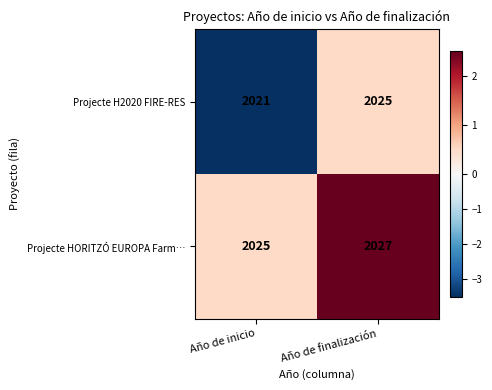

Reading left to right, extract all data points from this chart.

Projecte H2020 FIRE-RES: Año de inicio=2021	Año de finalización=2025
Projecte HORITZÓ EUROPA Farm…: Año de inicio=2025	Año de finalización=2027